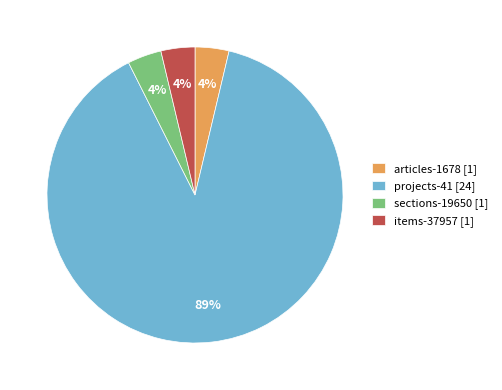

To the nearest percent, what is the average slice percentage?

25%